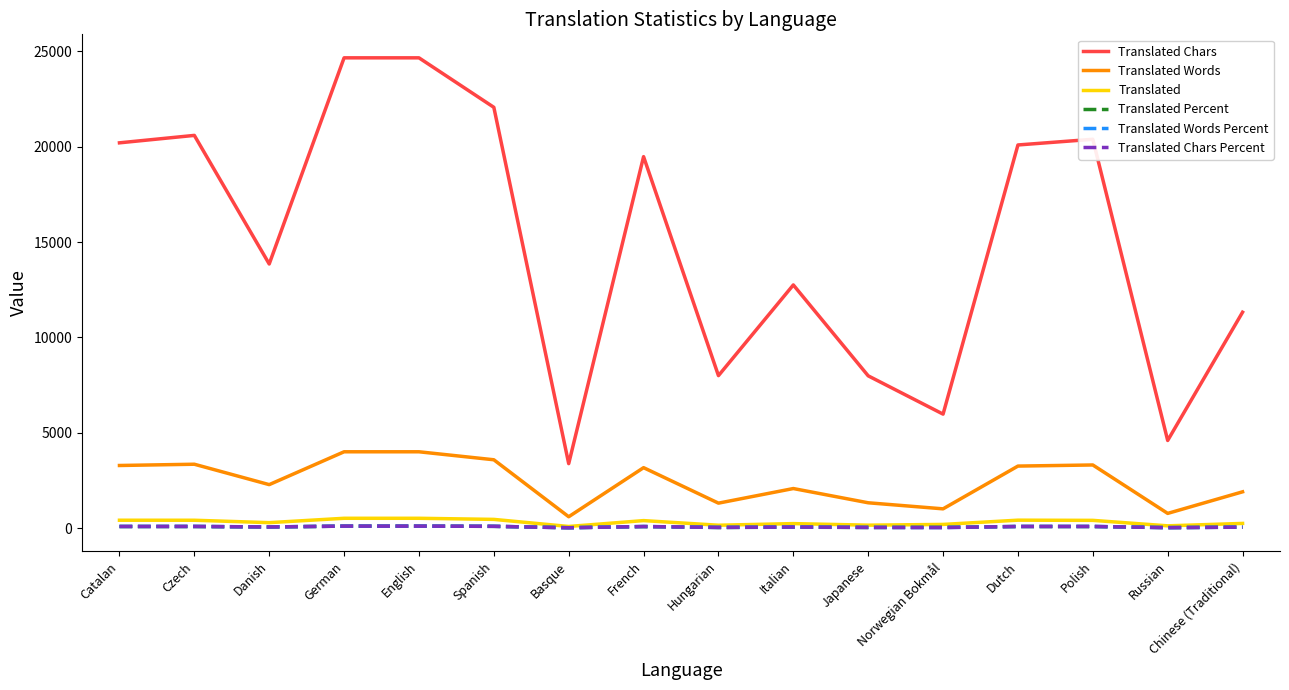

Is the value of Translated Words at English greater than the value of Translated Chars at English?

No